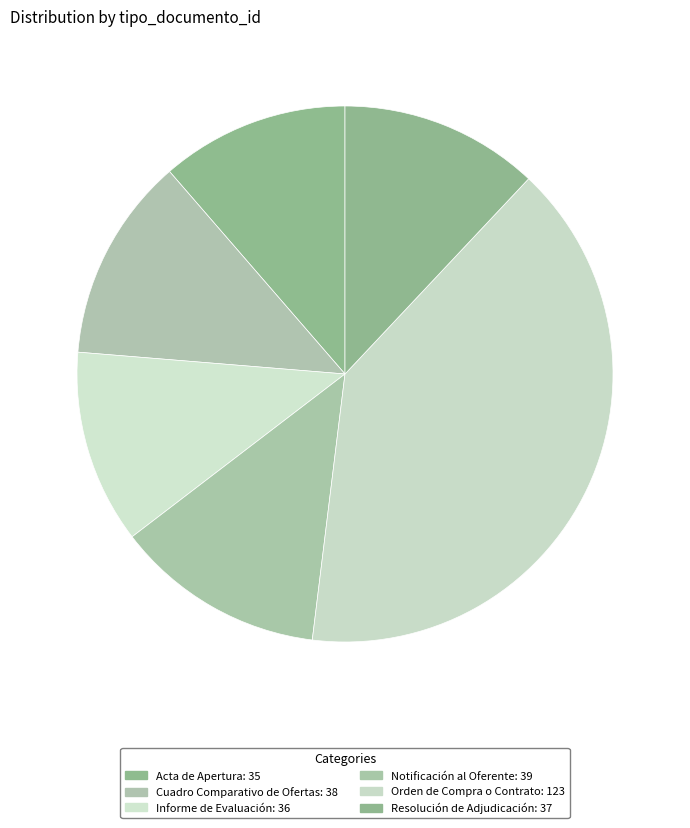

Which category has the smallest portion of the pie?

Acta de Apertura